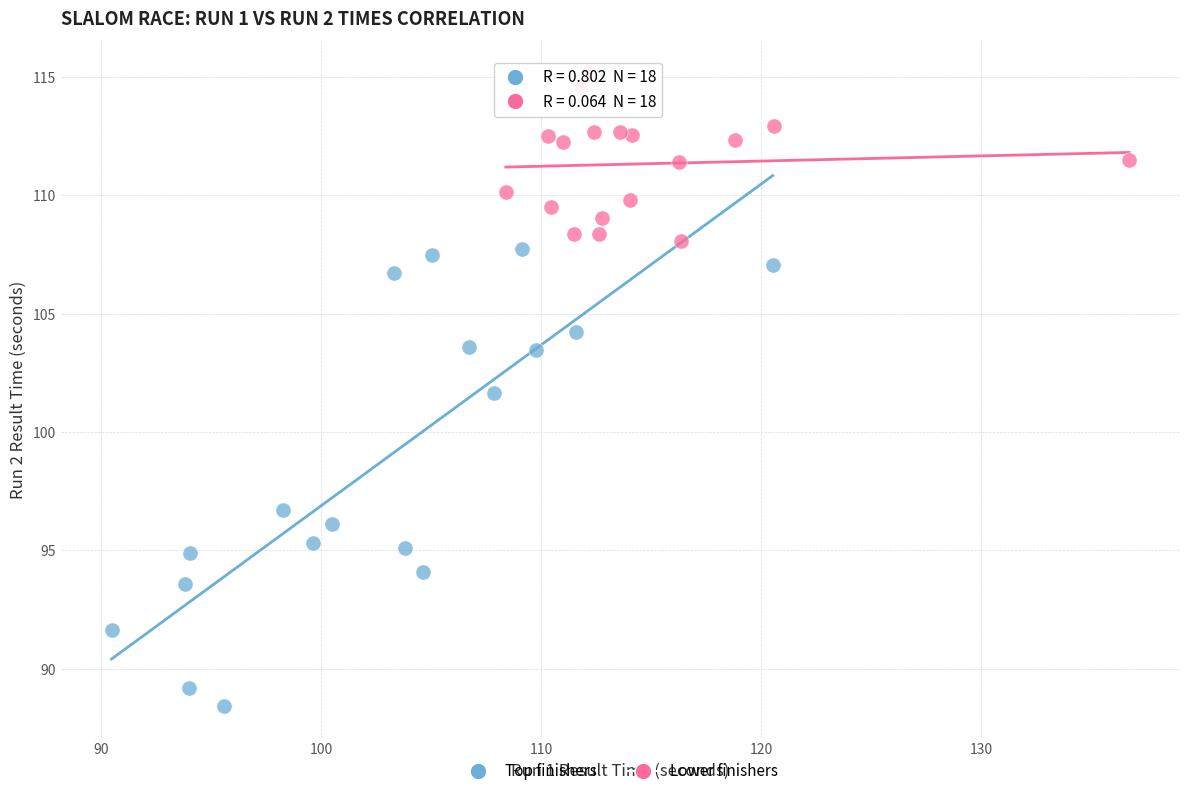

Which series contains the lowest Y value?

Top finishers